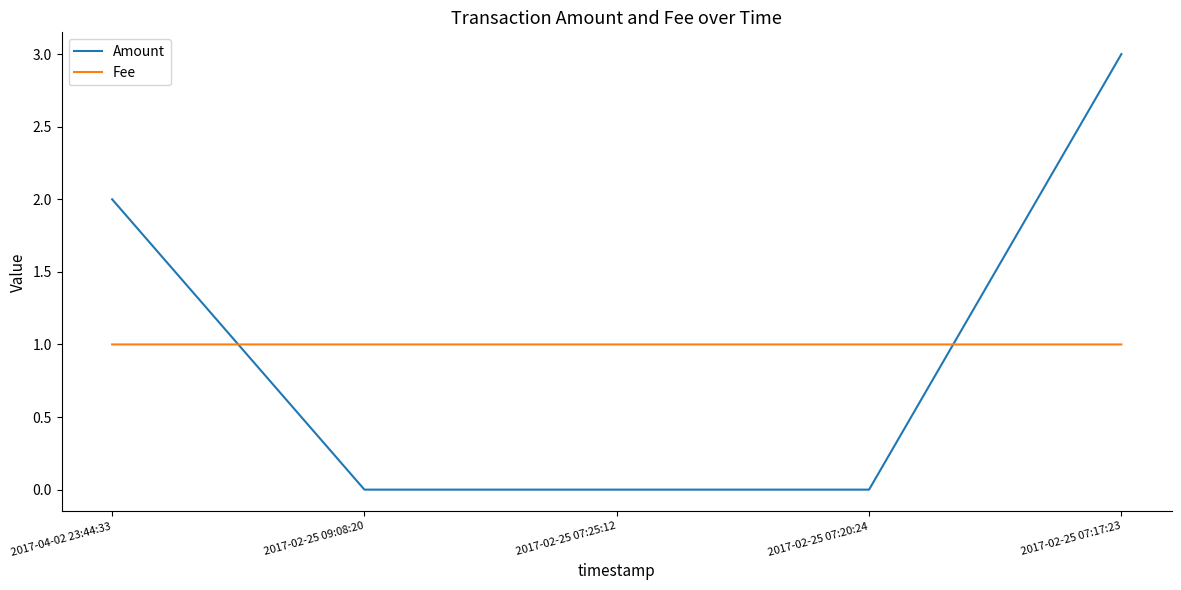

At how many categories does at least one series exceed 0?

5